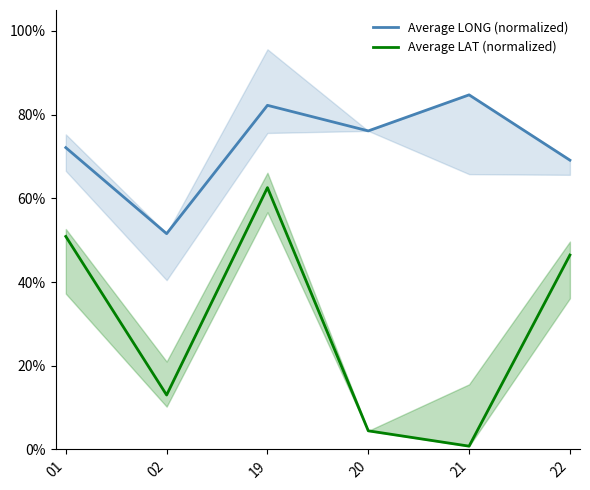

At which category is the sum across all series the highest?

19